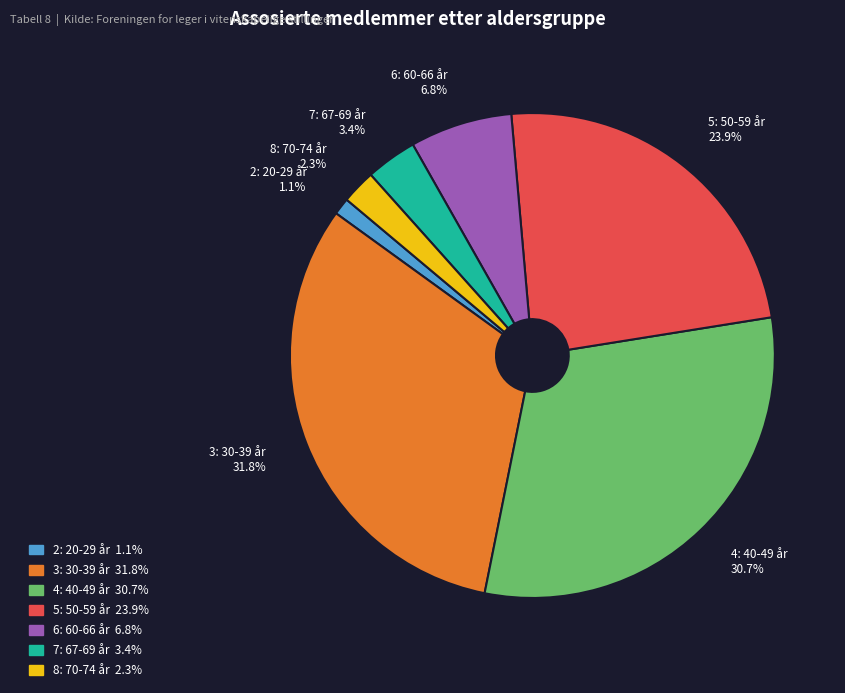

What is the smallest slice in the pie chart?

2: 20-29 år